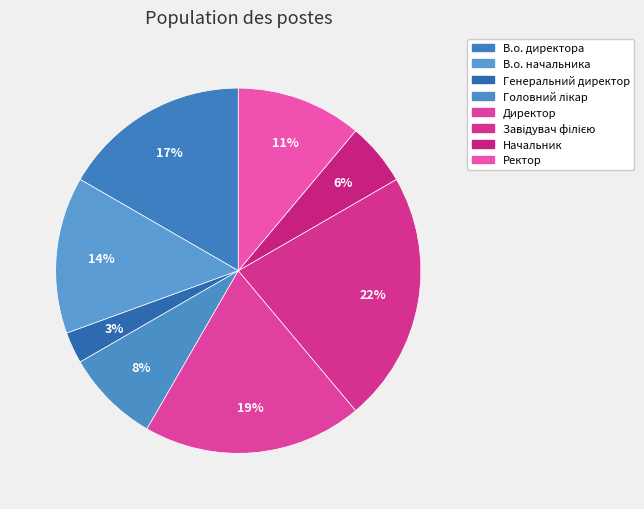

Count the number of slices in the pie.

8